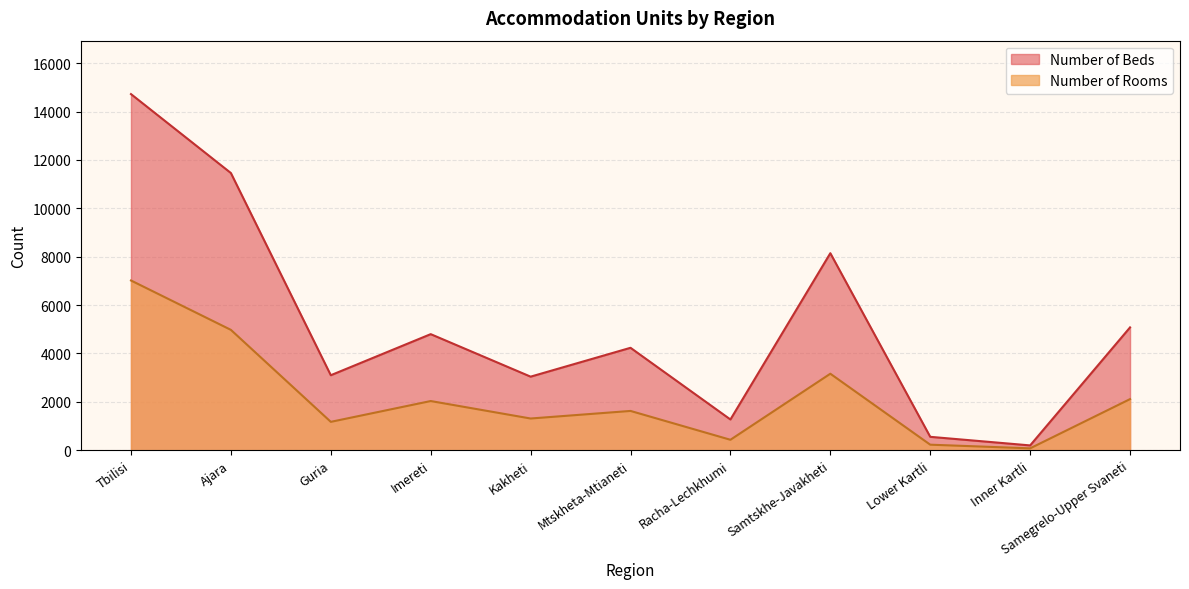

Which label corresponds to the smallest value in the chart?

Inner Kartli